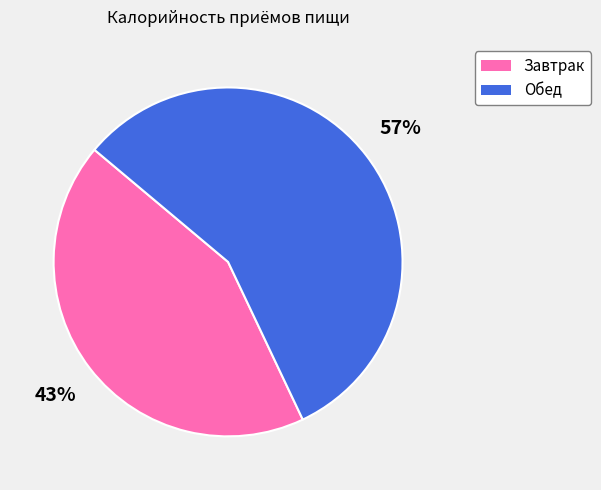

To the nearest percent, what is the average slice percentage?

50%